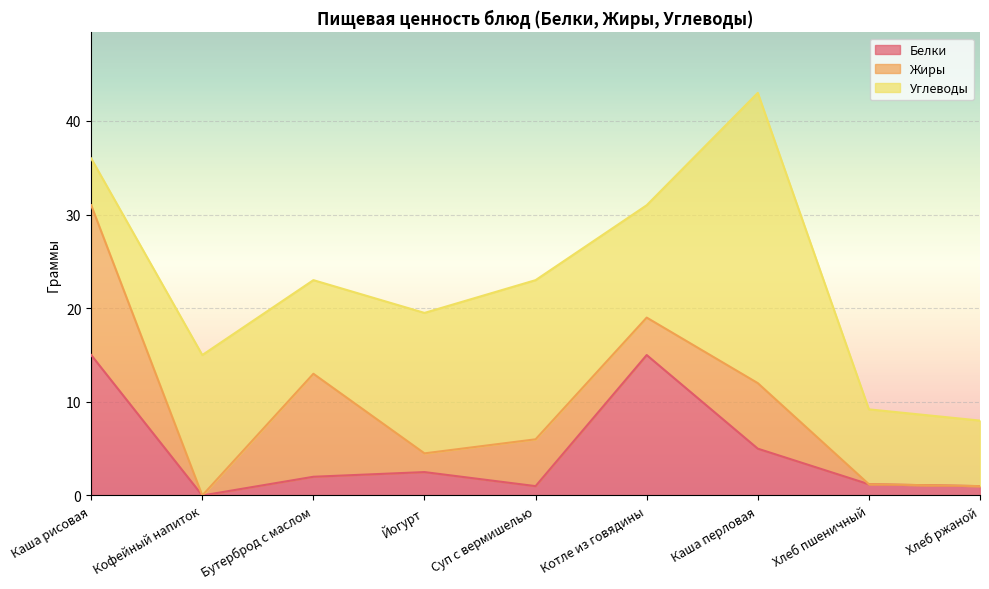

Which category has the lowest value in the Углеводы series?

Каша рисовая